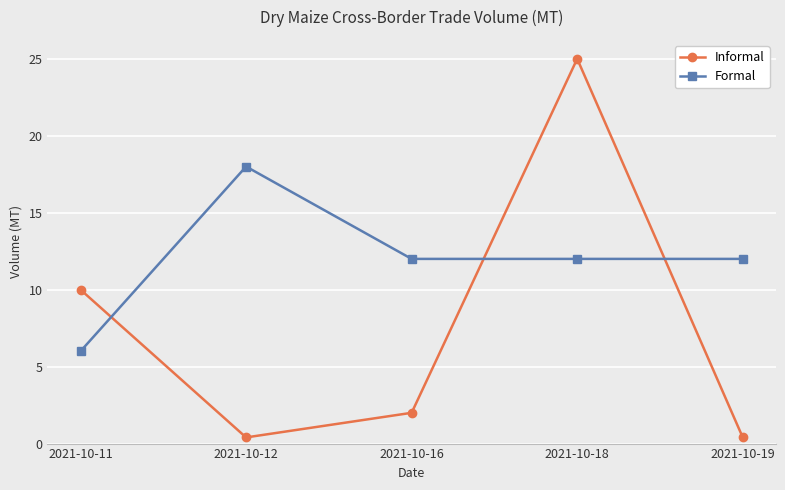

What is the approximate value of Formal at 2021-10-12?

18.0